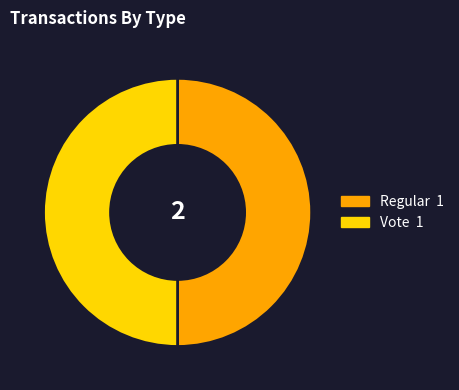

Is it true that Vote is 37% of the pie?

False